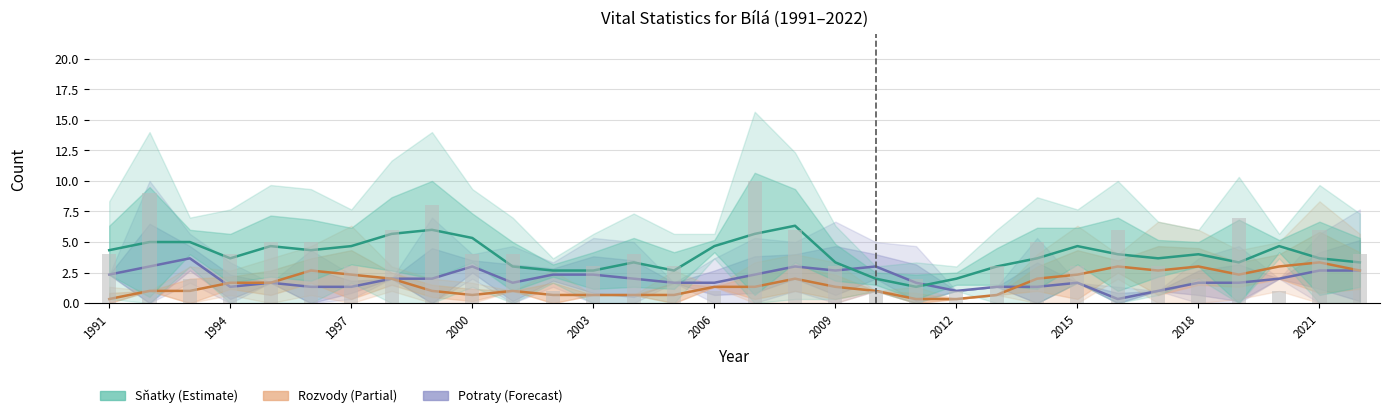

What are all the series names shown in the legend?

Potraty, Rozvody, Snatky